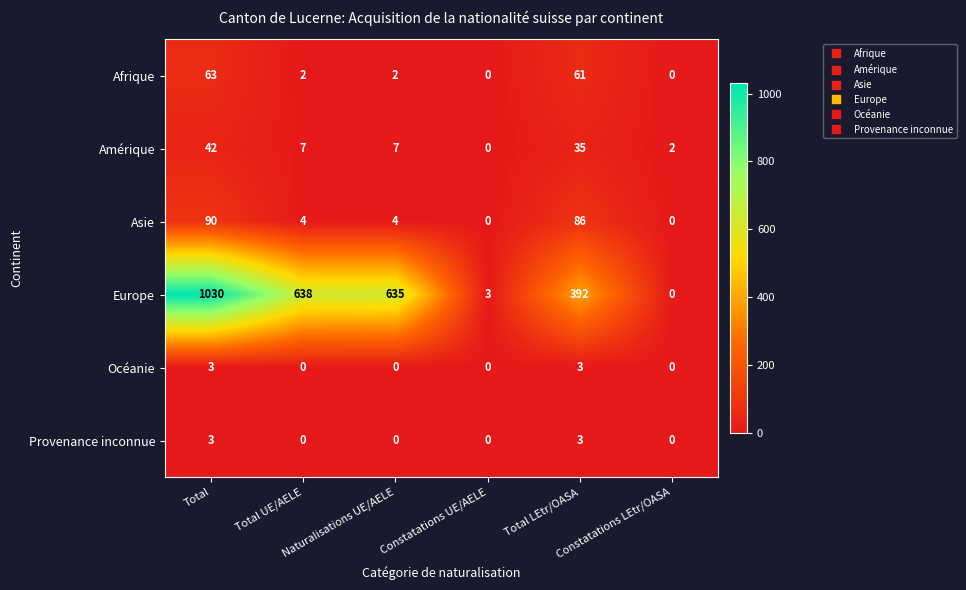

What is the highest value of the Afrique series?

63